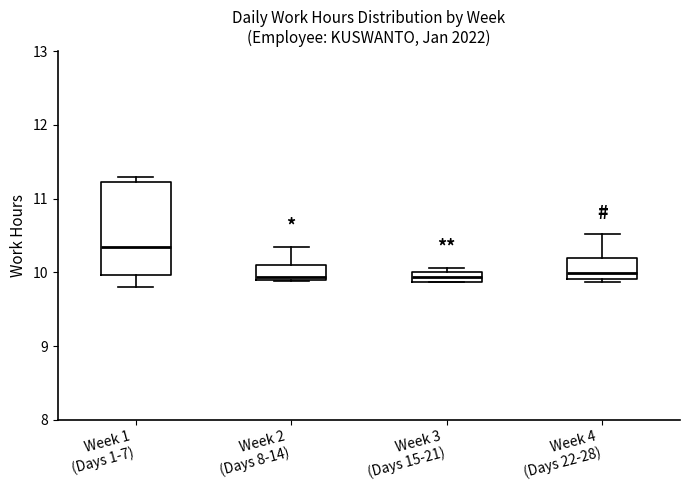

Where does the lower whisker of the box for Week 1 (Days 1-7) end on the y-axis? The values are not printed on the chart, so give them approximately, as read against the axis.

9.8